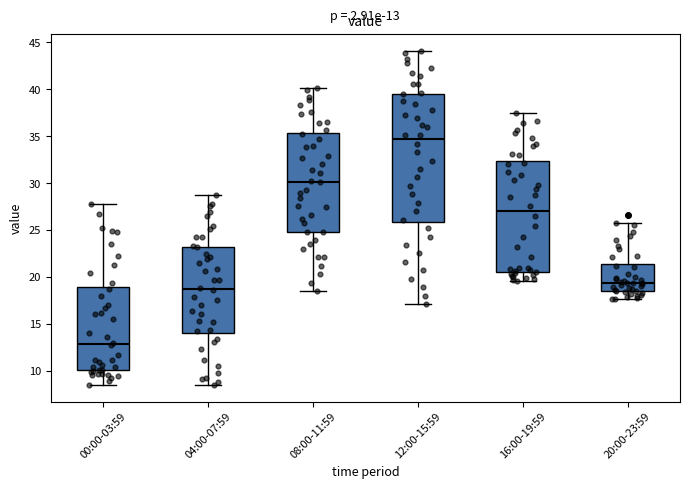

Comparing the boxes themselves (not the whiskers), which one is the tallest?

12:00-15:59